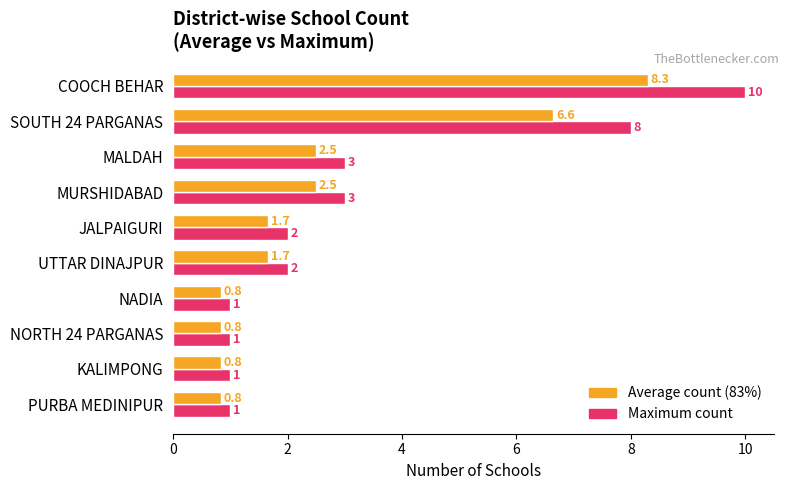

How many series are shown in this chart?

2